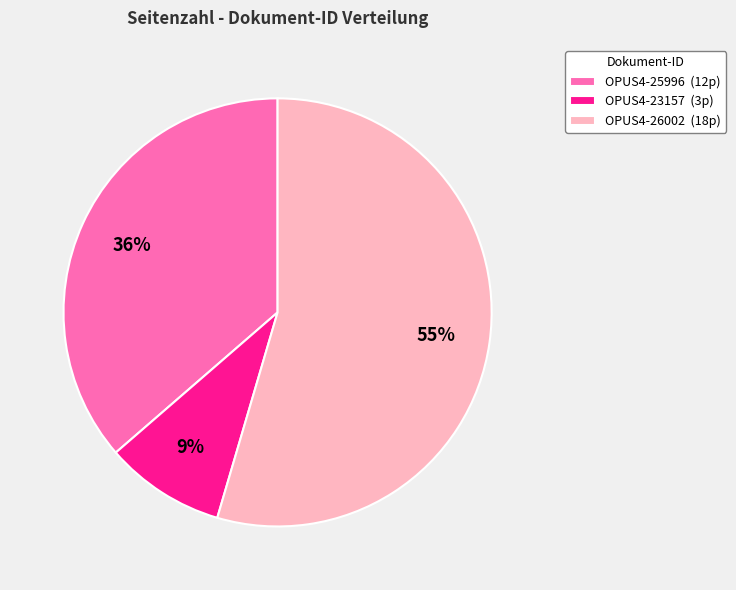

Count the number of slices in the pie.

3